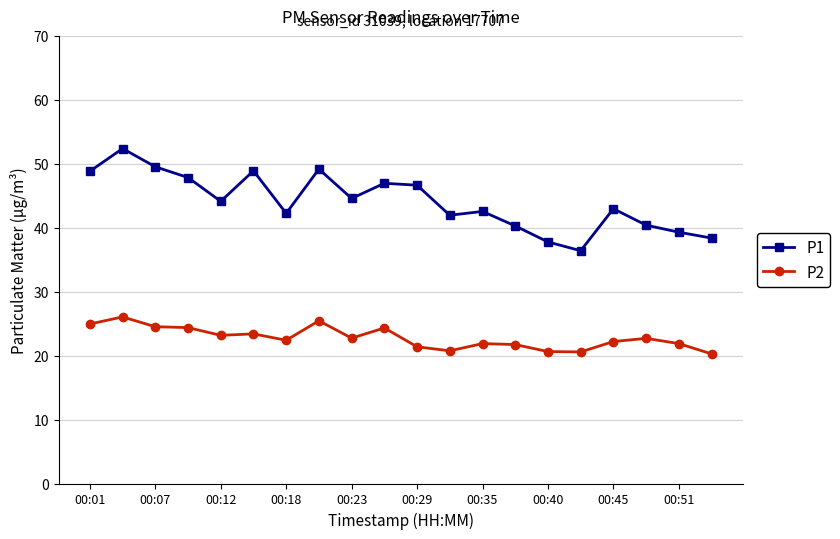

How many series are shown in this chart?

2